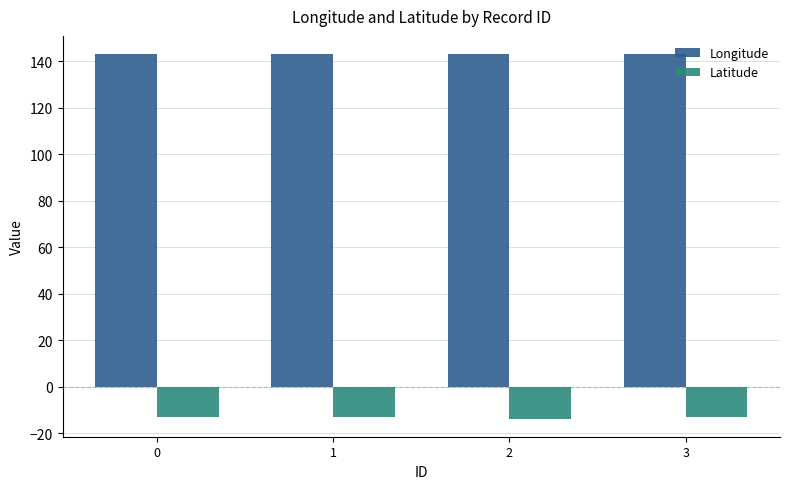

The Latitude series shows -6.6 at 3. True or false?

False